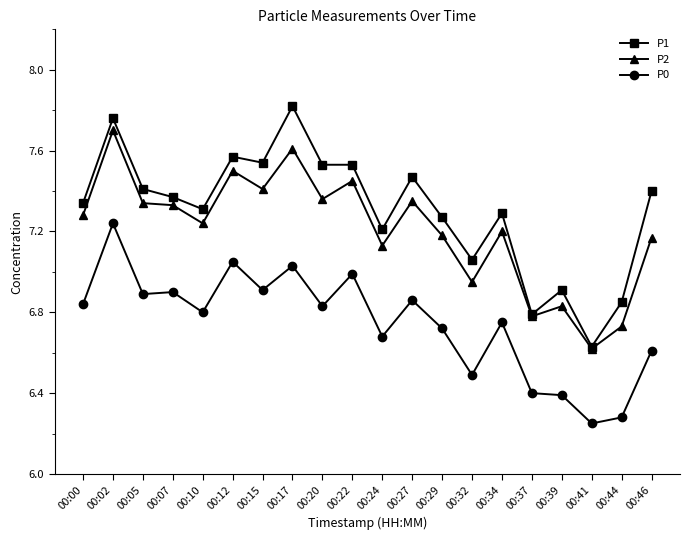

At which category does the chart reach its peak across all series?

00:17